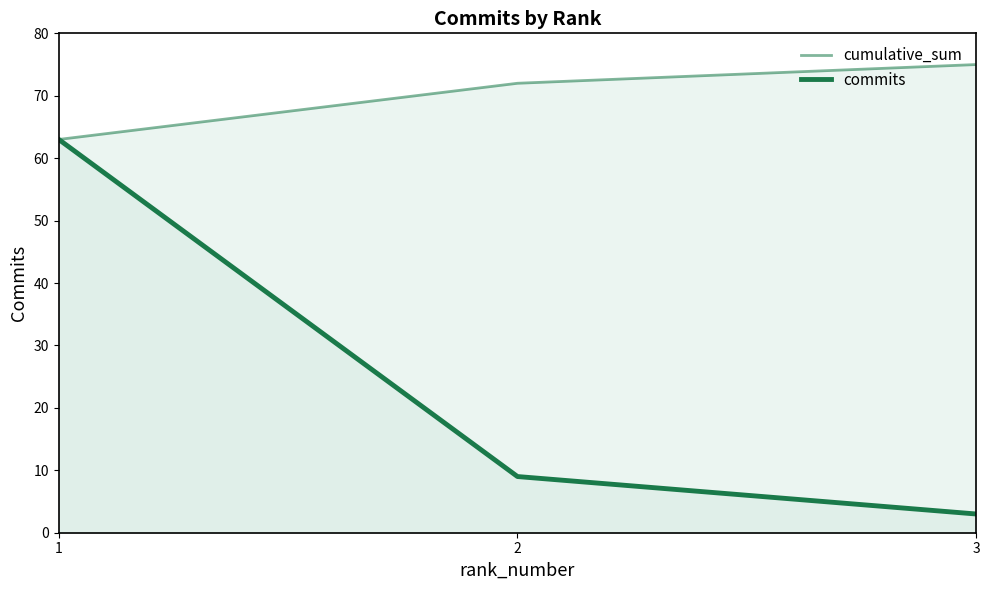

How many data points in cumulative_sum are less than 72?

1